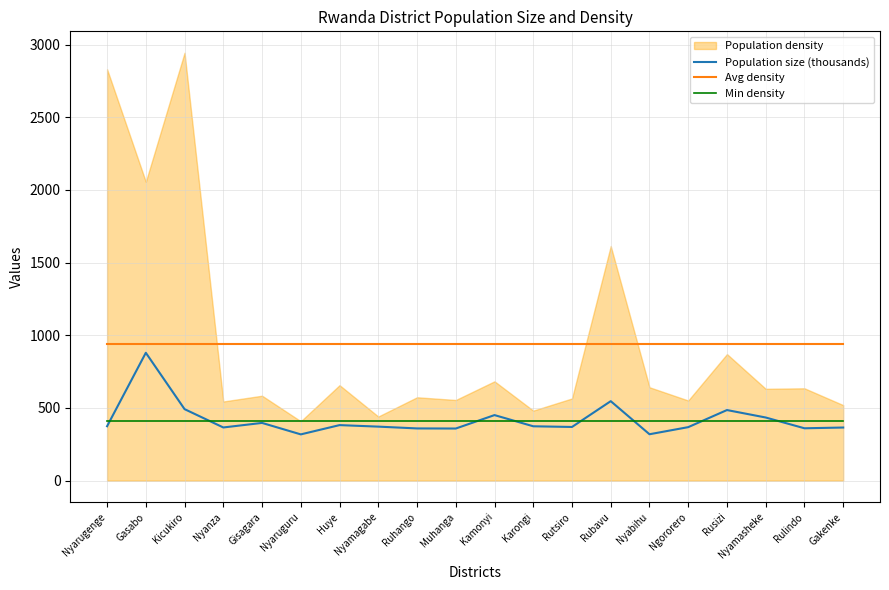

Between which two adjacent categories do Population size (thousands) and Min density first intersect?

Nyarugenge and Gasabo